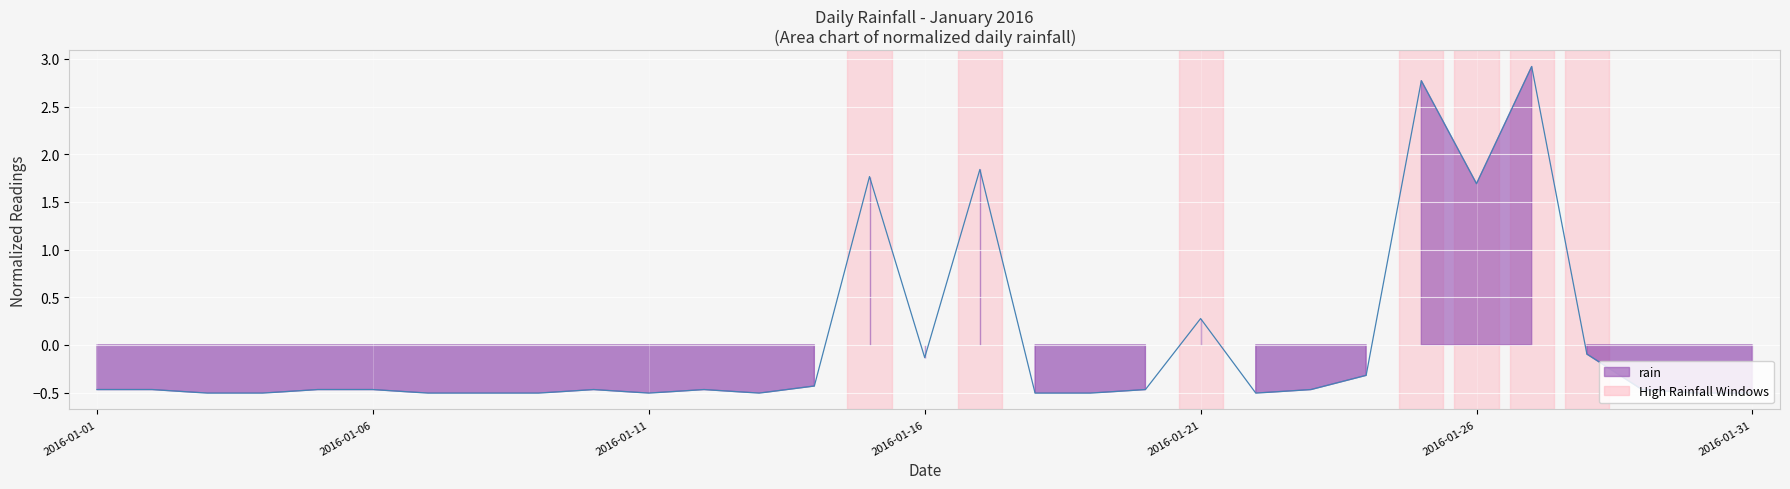

What is the sum of the values at 2016-01-02 and 2016-01-23?

-0.9